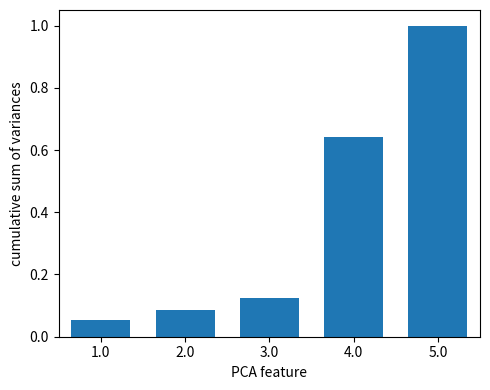

What is the label of the 5th bar from the left?

5.0